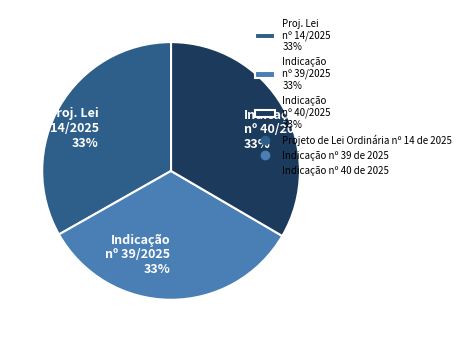

True or false: Indicação nº 39/2025 33% accounts for 33% of the total.

True